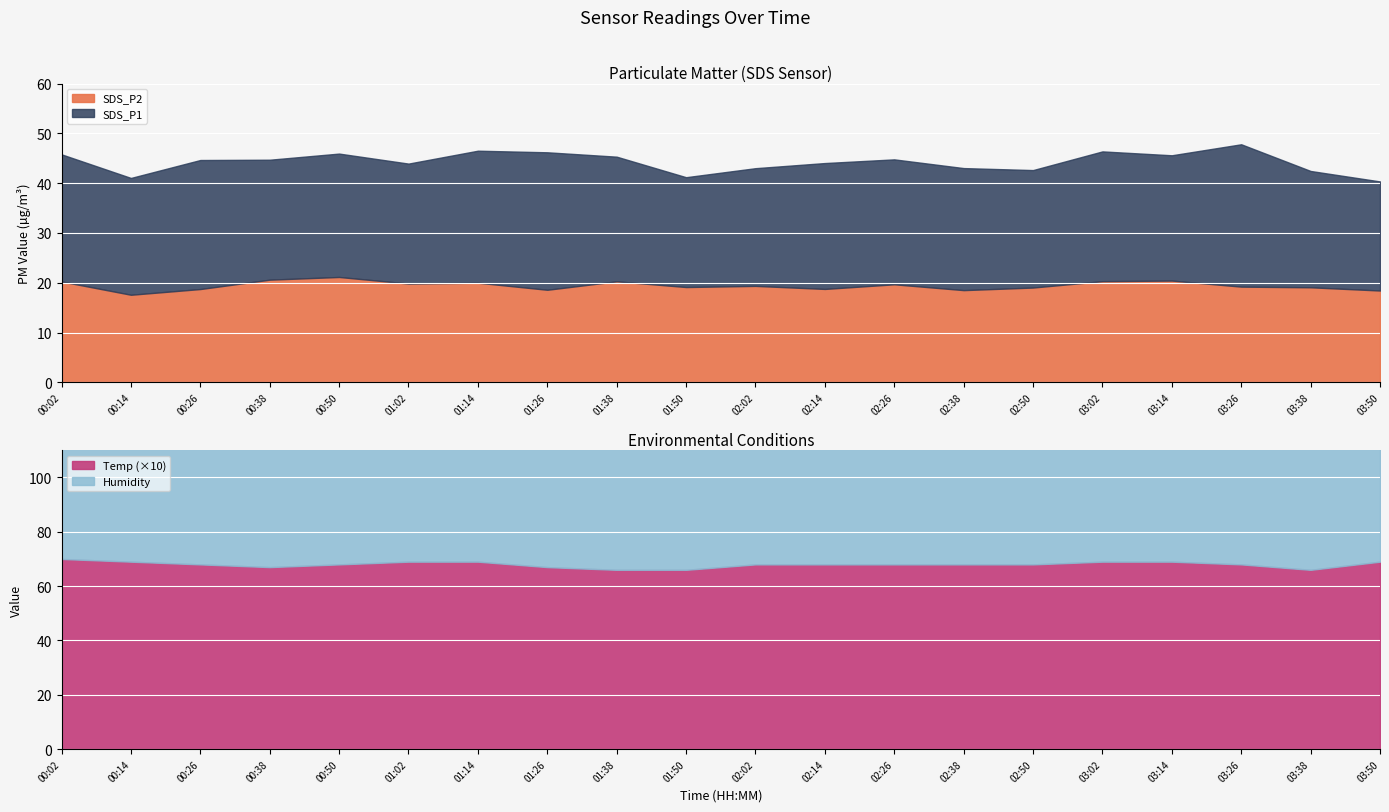

True or false: SDS_P2 and SDS_P1 intersect in this chart.

False